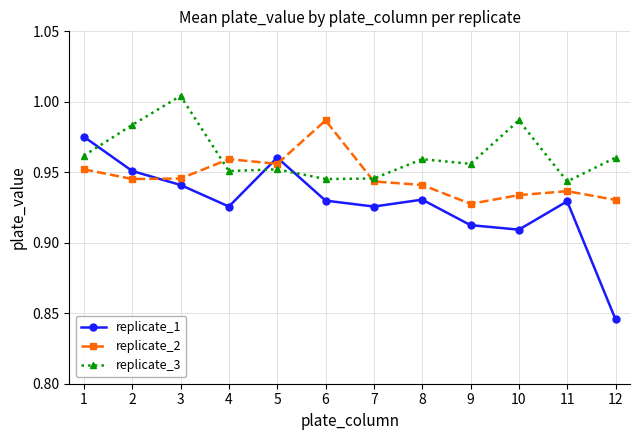

The replicate_2 series shows 1.4 at 7. True or false?

False